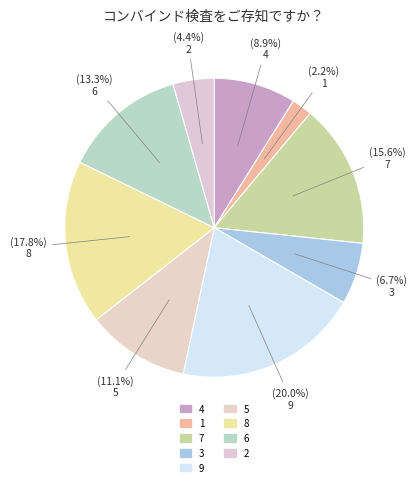

Which slice is the largest?

9